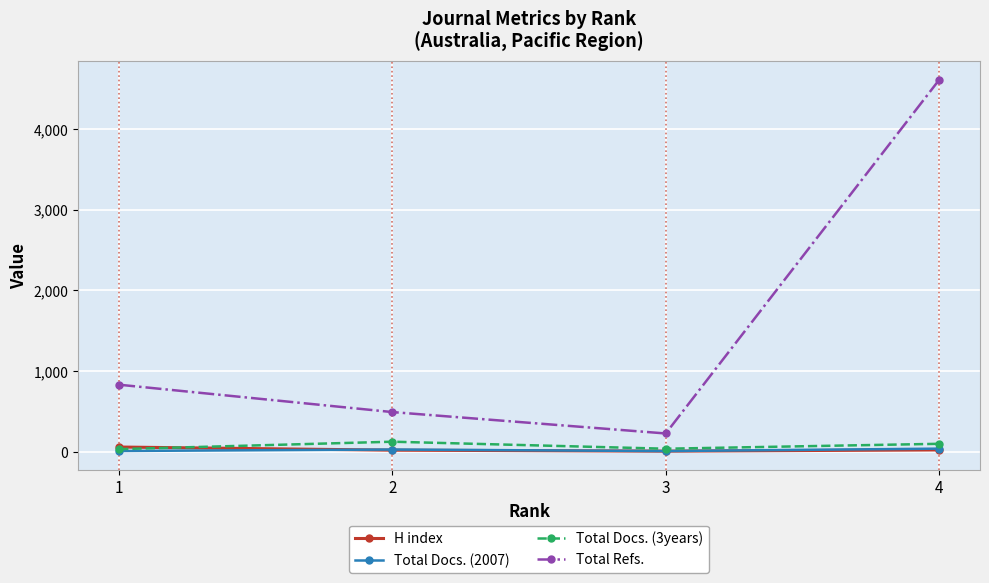

True or false: H index and Total Refs. intersect in this chart.

False